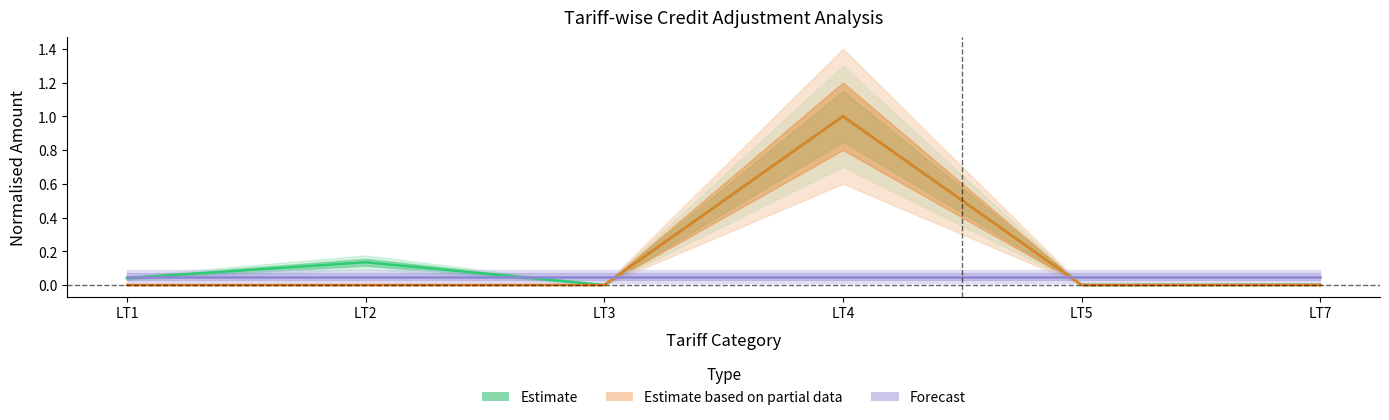

What value does the Forecast series have at LT2?

0.1